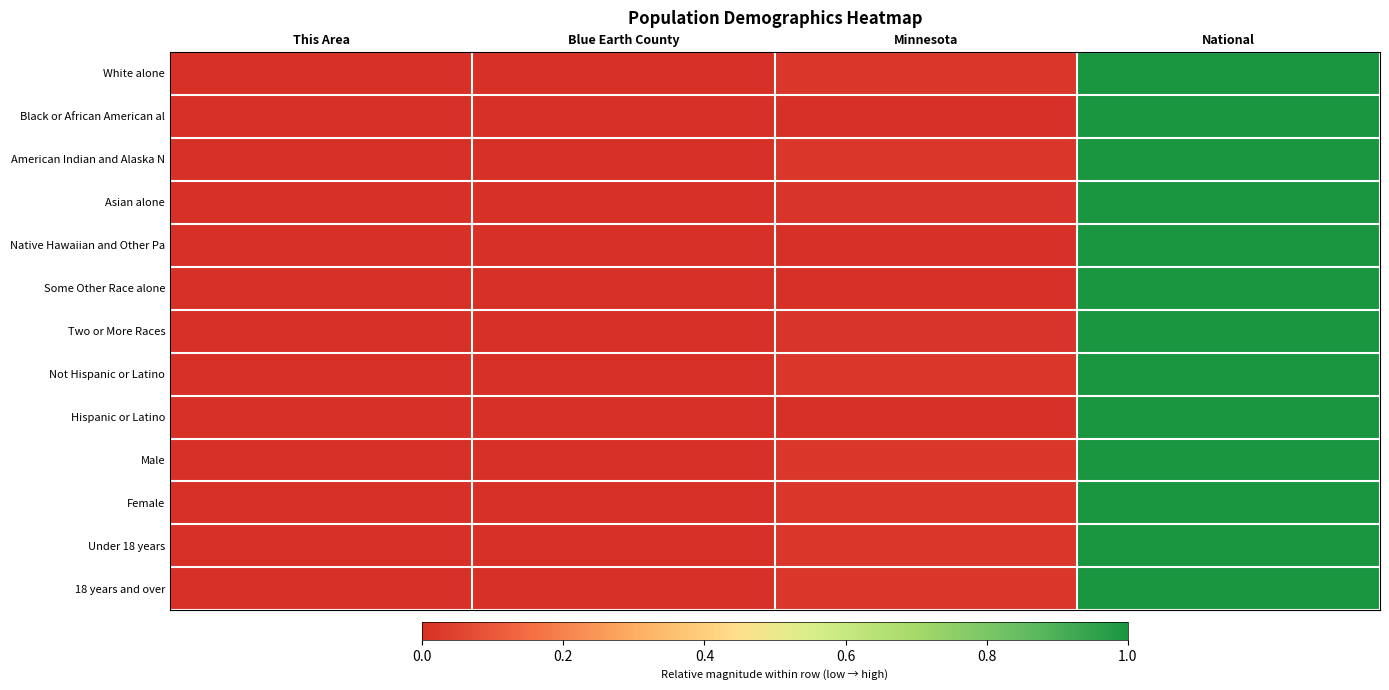

Reading left to right, what are all the values shown in this chart?

White alone: This Area=0.0	Blue Earth County=0.0	Minnesota=0.0	National=1.0
Black or African American al: This Area=0.0	Blue Earth County=0.0	Minnesota=0.0	National=1.0
American Indian and Alaska N: This Area=0.0	Blue Earth County=0.0	Minnesota=0.0	National=1.0
Asian alone: This Area=0.0	Blue Earth County=0.0	Minnesota=0.0	National=1.0
Native Hawaiian and Other Pa: This Area=0.0	Blue Earth County=0.0	Minnesota=0.0	National=1.0
Some Other Race alone: This Area=0.0	Blue Earth County=0.0	Minnesota=0.0	National=1.0
Two or More Races: This Area=0.0	Blue Earth County=0.0	Minnesota=0.0	National=1.0
Not Hispanic or Latino: This Area=0.0	Blue Earth County=0.0	Minnesota=0.0	National=1.0
Hispanic or Latino: This Area=0.0	Blue Earth County=0.0	Minnesota=0.0	National=1.0
Male: This Area=0.0	Blue Earth County=0.0	Minnesota=0.0	National=1.0
Female: This Area=0.0	Blue Earth County=0.0	Minnesota=0.0	National=1.0
Under 18 years: This Area=0.0	Blue Earth County=0.0	Minnesota=0.0	National=1.0
18 years and over: This Area=0.0	Blue Earth County=0.0	Minnesota=0.0	National=1.0